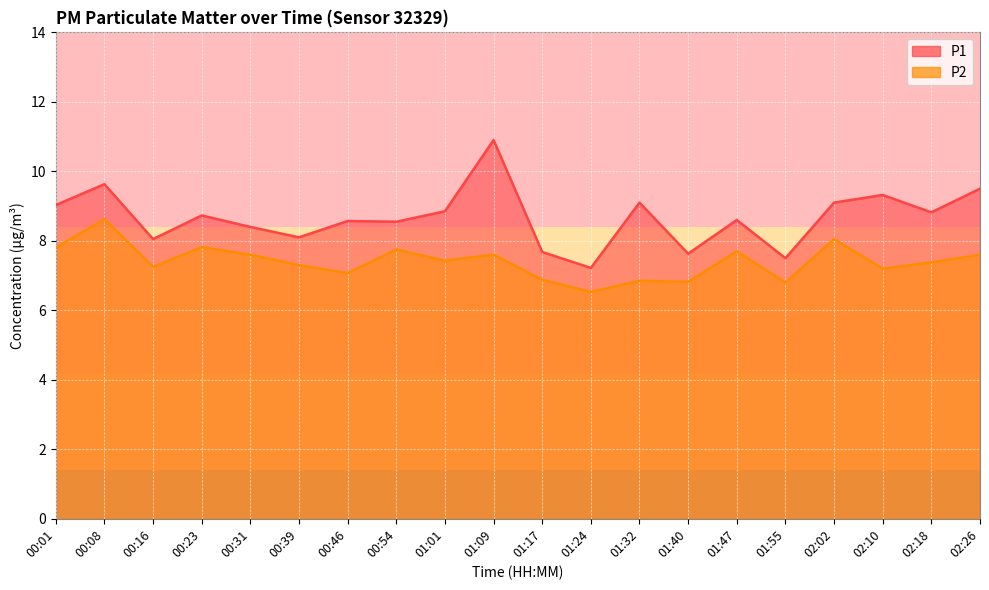

How many interior local valleys does the P2 series have?

7